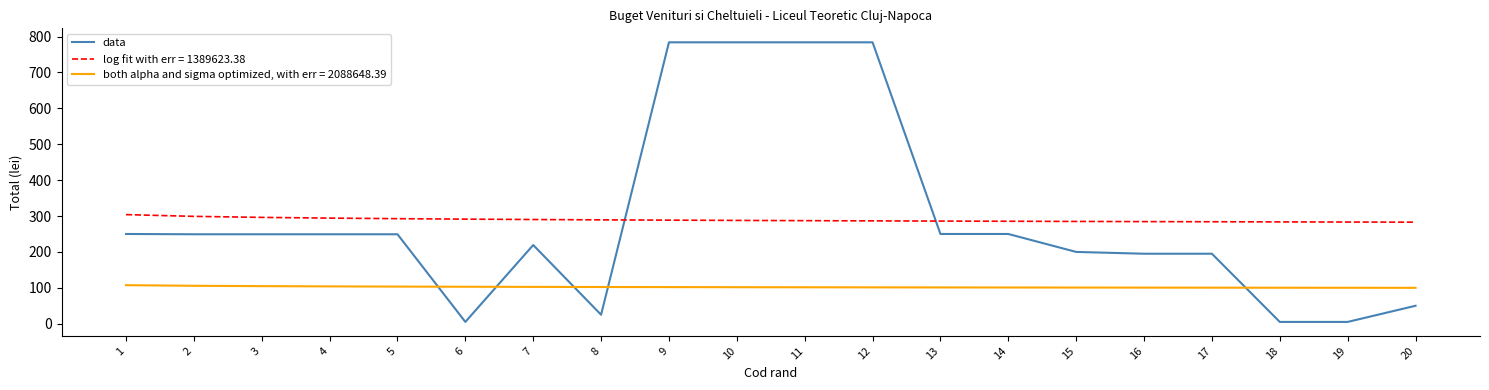

True or false: both alpha and sigma optimized, with err = 2088648.39 has a value of 100.0 at 20.

True